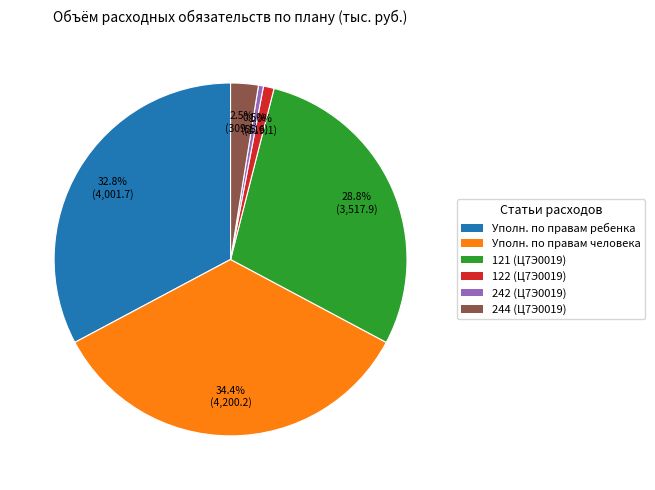

What is the change in value from 122 (Ц7Э0019) to 242 (Ц7Э0019)?

-63.5